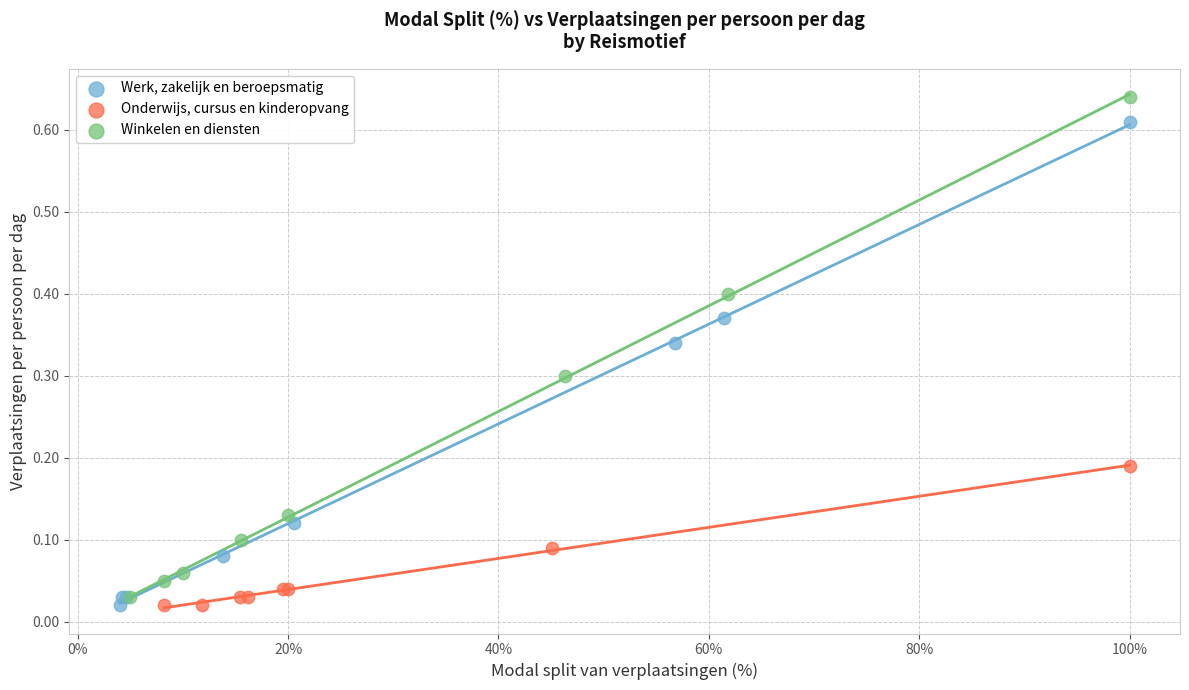

What are all the series names shown in the legend?

Werk, zakelijk en beroepsmatig, Onderwijs, cursus en kinderopvang, Winkelen en diensten